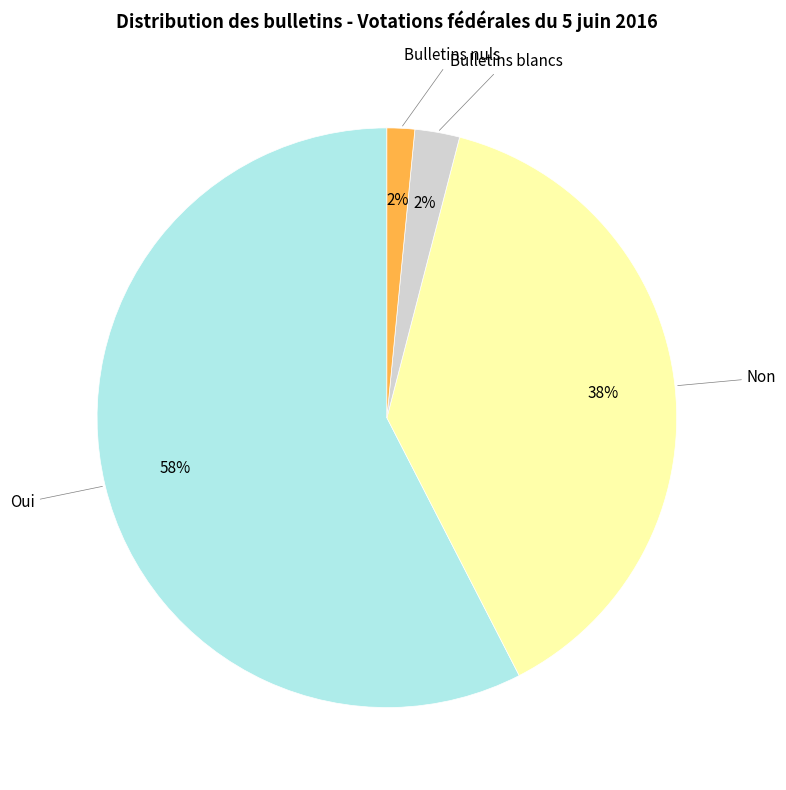

What percentage is the Bulletins nuls slice, to the nearest percent?

2%